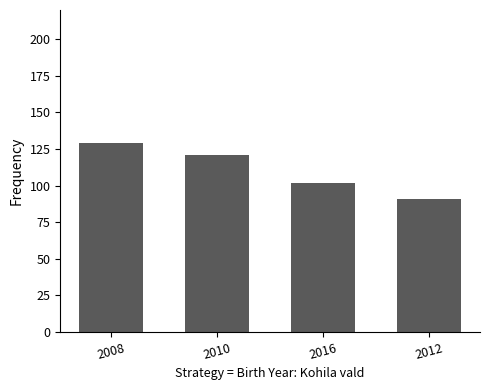

Rank the categories by value from highest to lowest.

2008, 2010, 2016, 2012